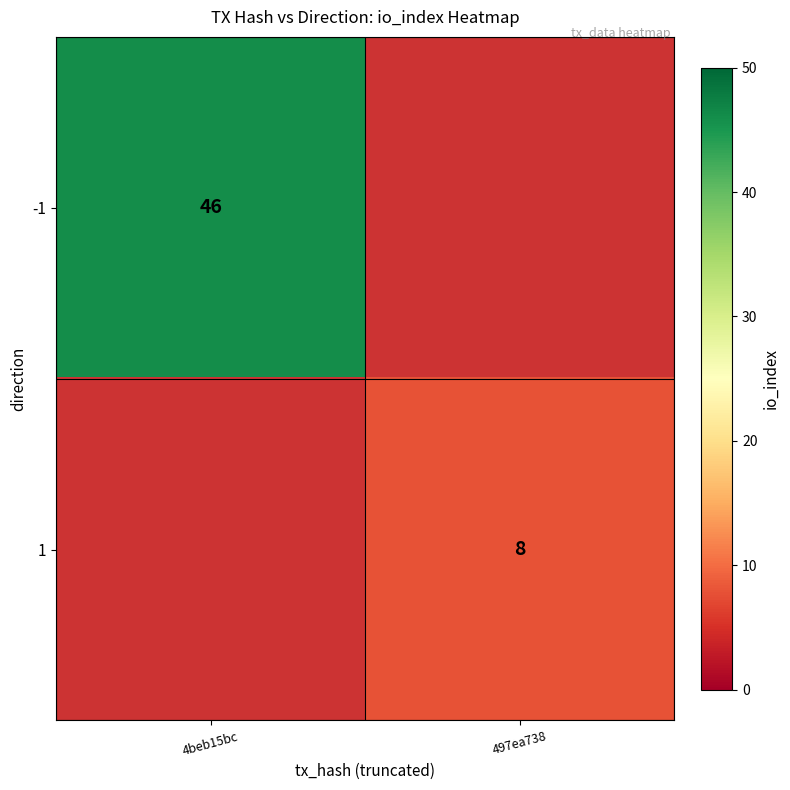

True or false: 1 has a value of 8 at 497ea738.

True